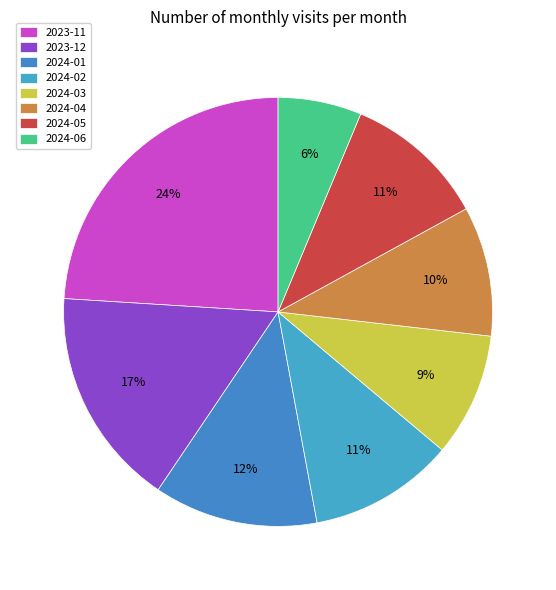

Count the number of slices in the pie.

8